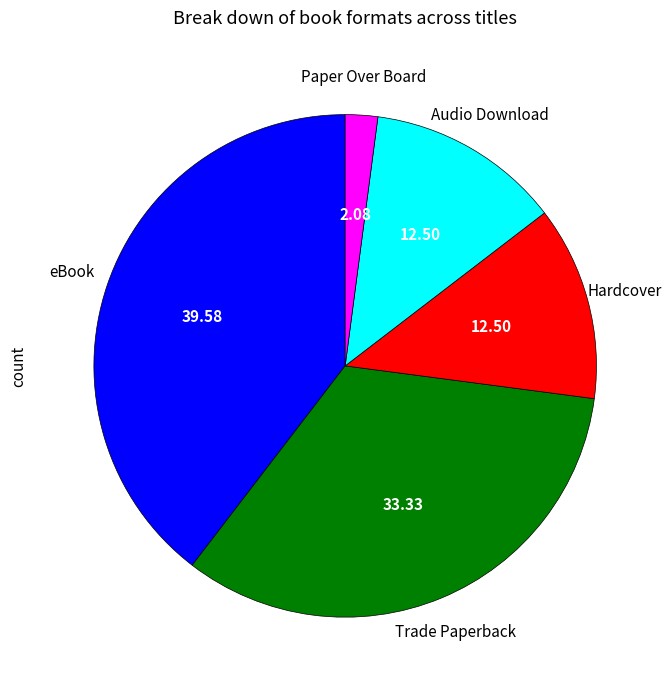

Is there any slice that represents more than half of the pie?

No